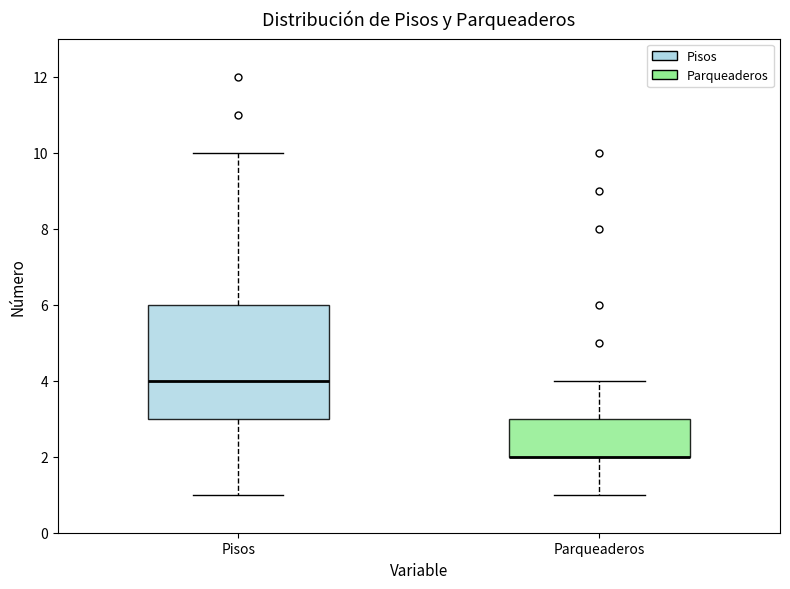

Reading left to right, read every box against the y-axis: the position of its median line, the range the box covers, and the ends of its whiskers. The values are not printed on the chart, so give them approximately, as read against the axis.

Pisos: median 4, box 3 to 6, whiskers 1 to 10
Parqueaderos: median 2 (drawn on the box's lower edge), box 2 to 3, whiskers 1 to 4